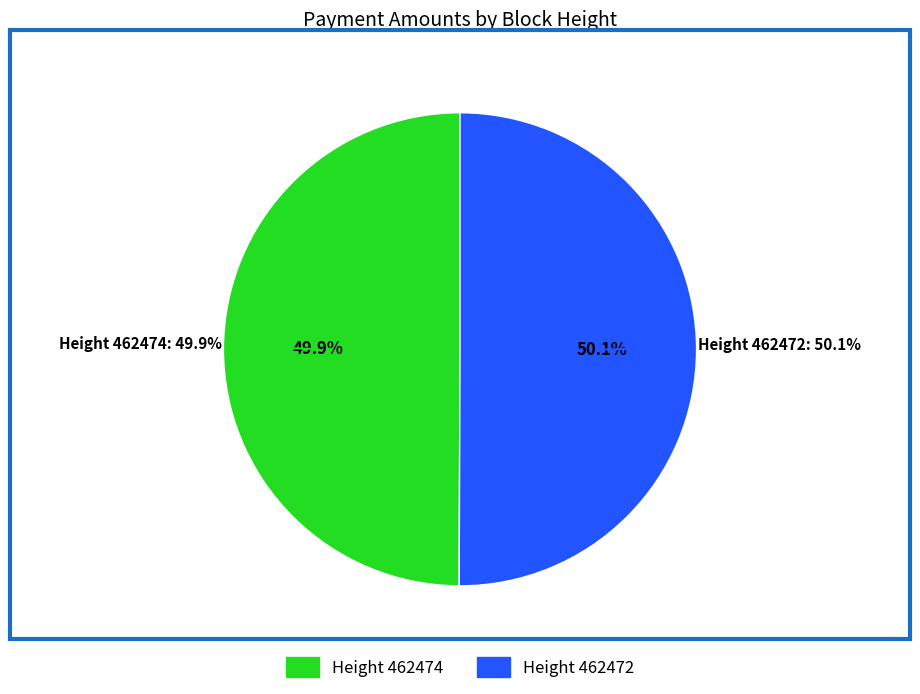

What is the ratio of the value at 462474 to the value at 462472?

1.0